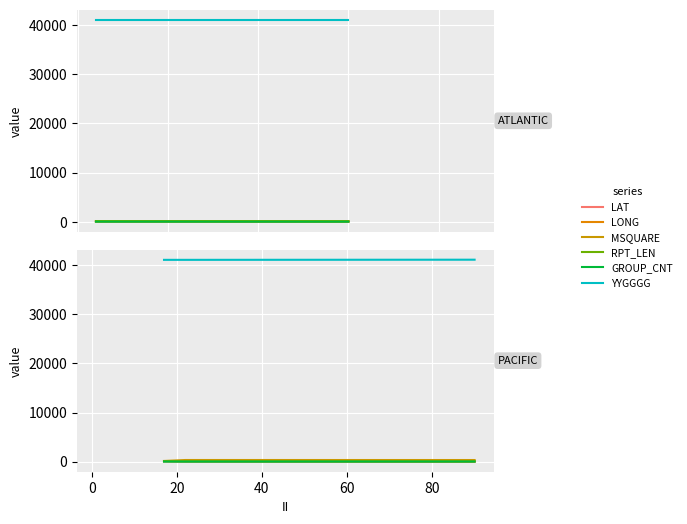

At how many categories does at least one series exceed 20255?

4